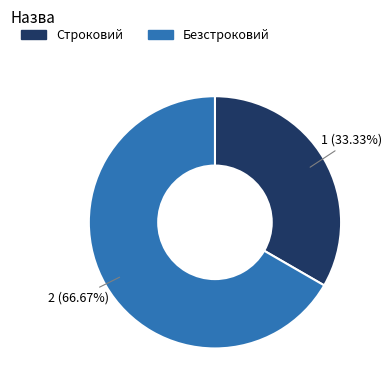

Does Безстроковий represent more than half of the total?

Yes